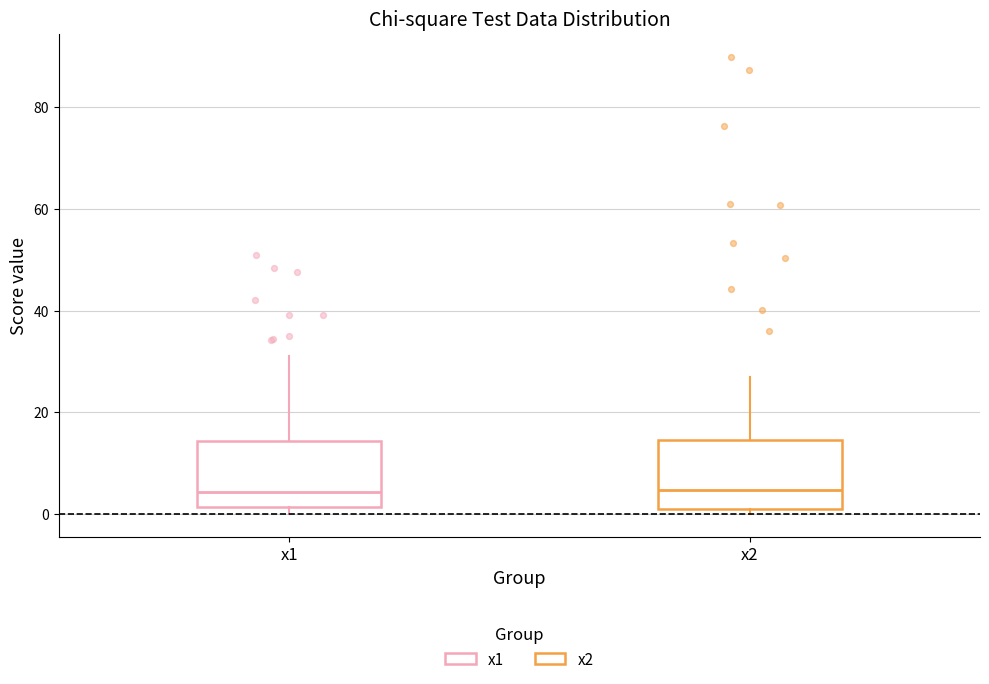

Where is the upper edge of the box for x2 on the y-axis? The values are not printed on the chart, so give them approximately, as read against the axis.

14